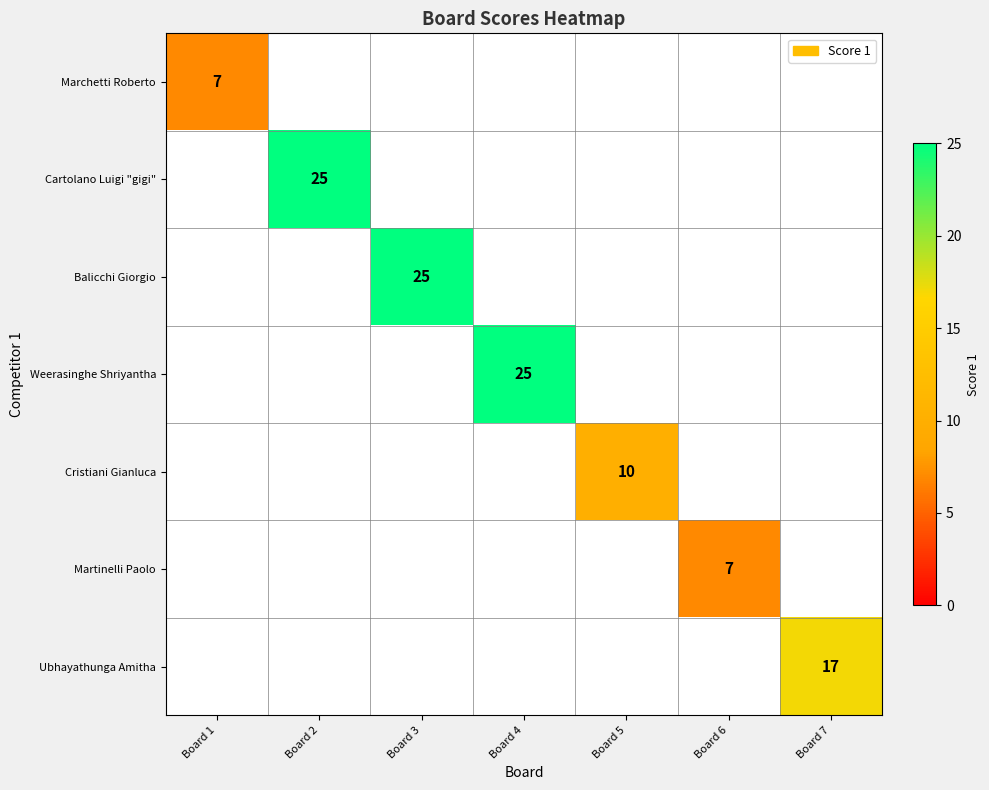

At which category does the chart reach its peak across all series?

Board 2